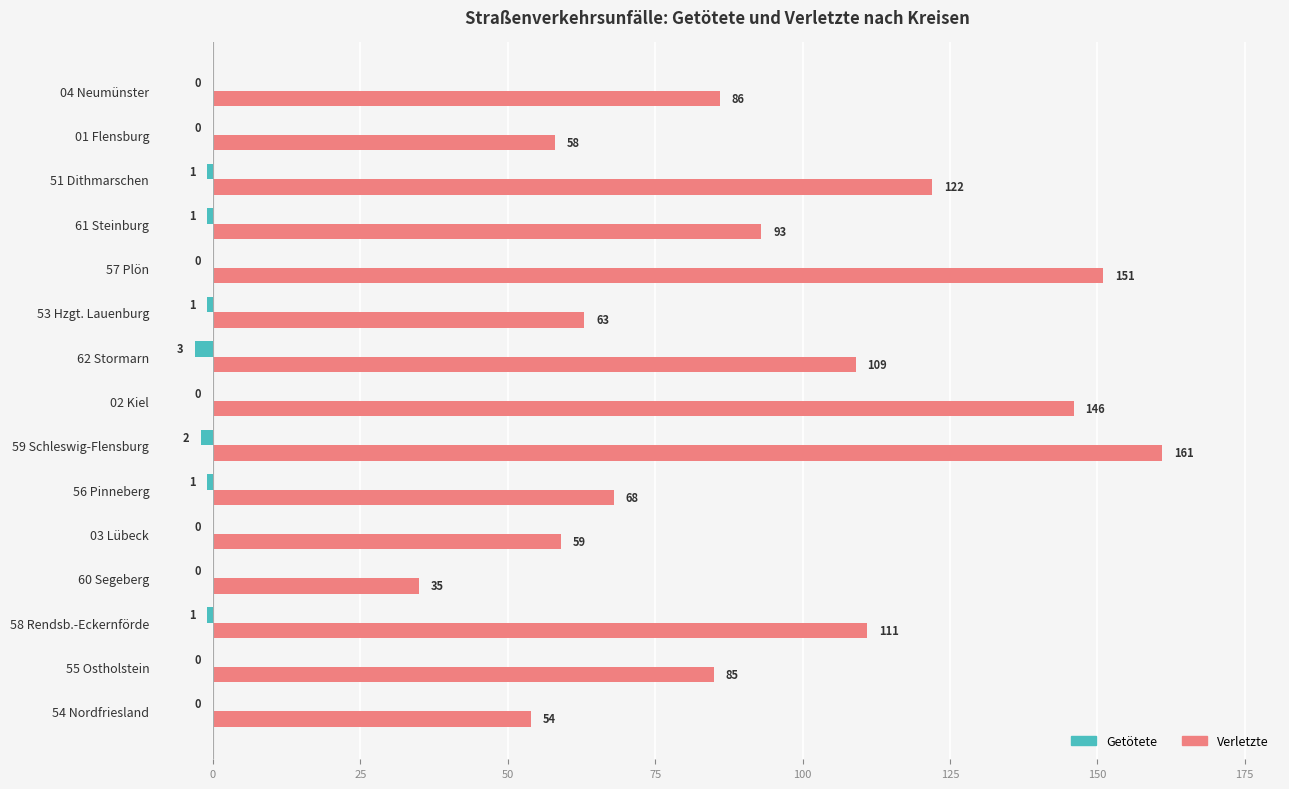

Where is Verletzte nearest to the value 98?

61 Steinburg